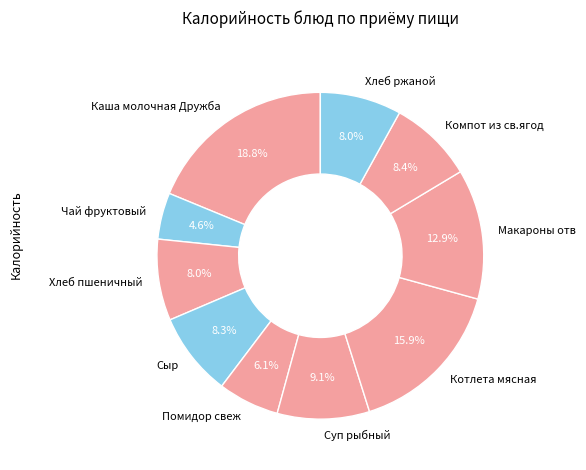

Combined, what portion of the pie is Хлеб ржаной and Сыр?

16.3%